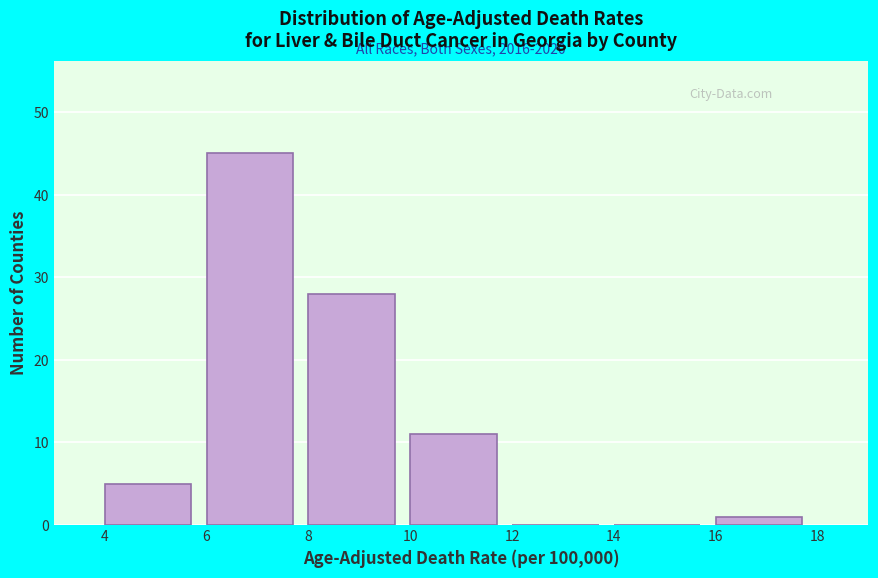

Which range on the x-axis has the tallest bar?

6 to 8